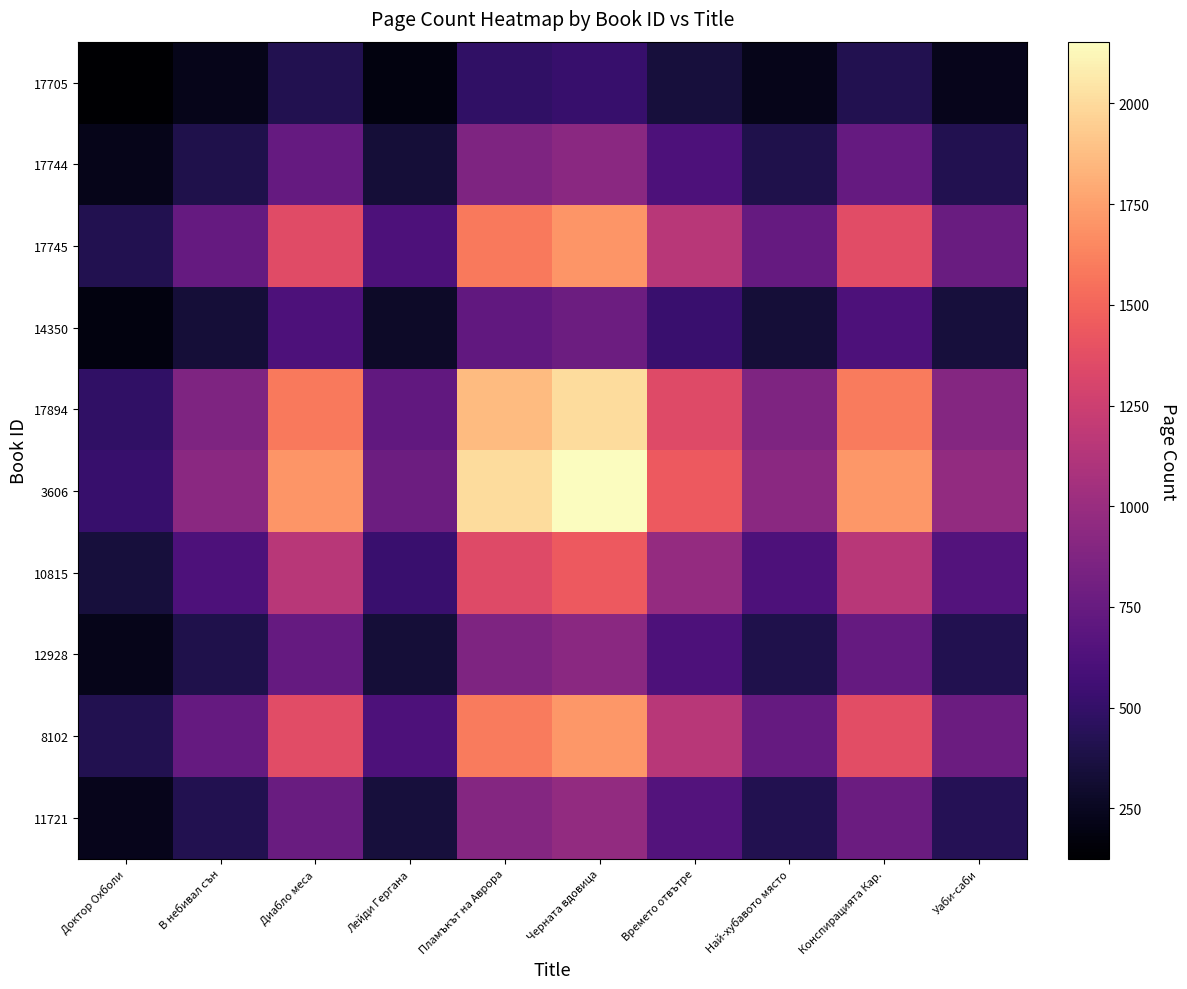

What is the total value across all series at Пламъкът на Аврора?

12242.9